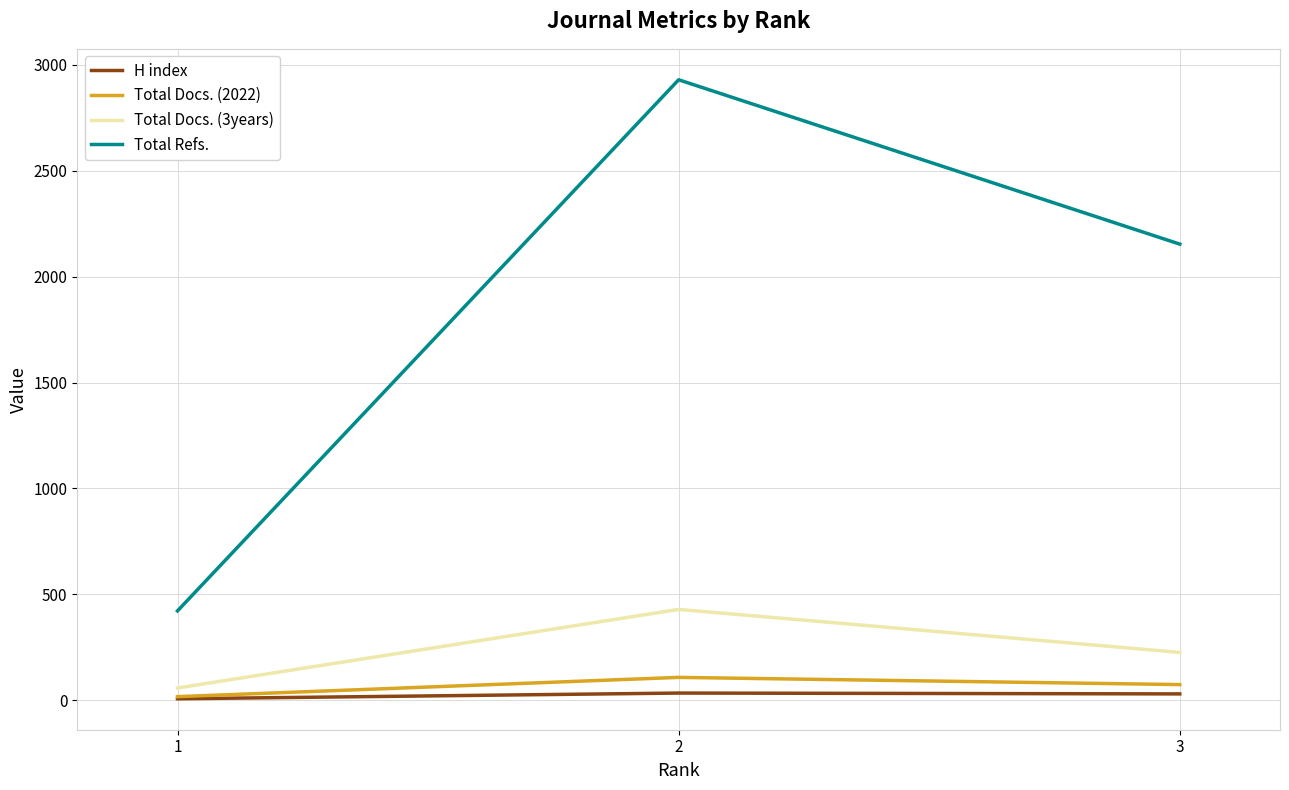

What is the spread (max minus min) of values at 1?

415